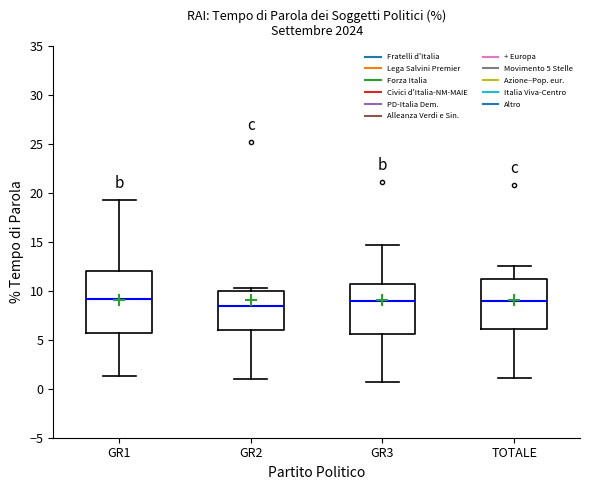

Reading left to right, read every box against the y-axis: the position of its median line, the range the box covers, and the ends of its whiskers. The values are not printed on the chart, so give them approximately, as read against the axis.

GR1: median 9.0, box 5.5 to 12.0, whiskers 1.5 to 19.5
GR2: median 8.5, box 6.0 to 10.0, whiskers 1.0 to 10.5
GR3: median 9.0, box 5.5 to 10.5, whiskers 0.5 to 14.5
TOTALE: median 9.0, box 6.0 to 11.0, whiskers 1.0 to 12.5